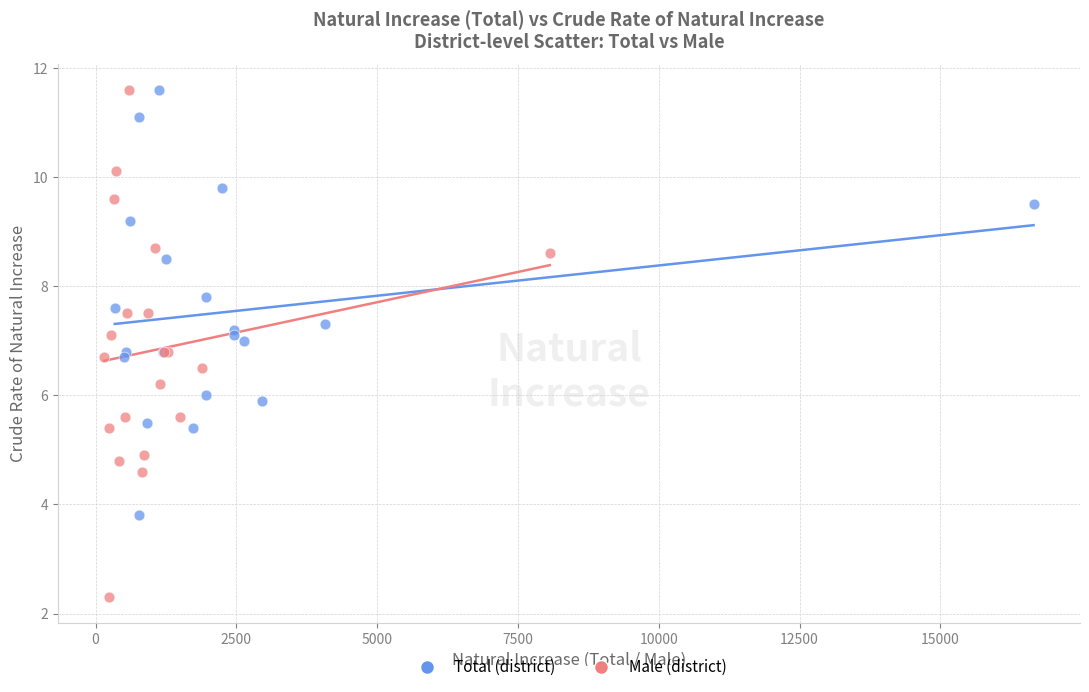

What are all the series names shown in the legend?

Total (district), Male (district)